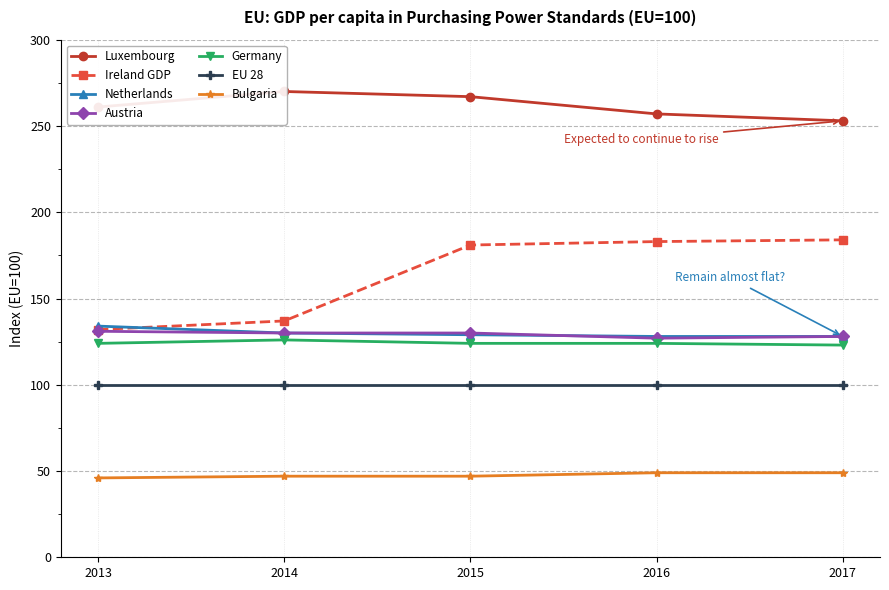

What is the minimum value for Bulgaria?

46